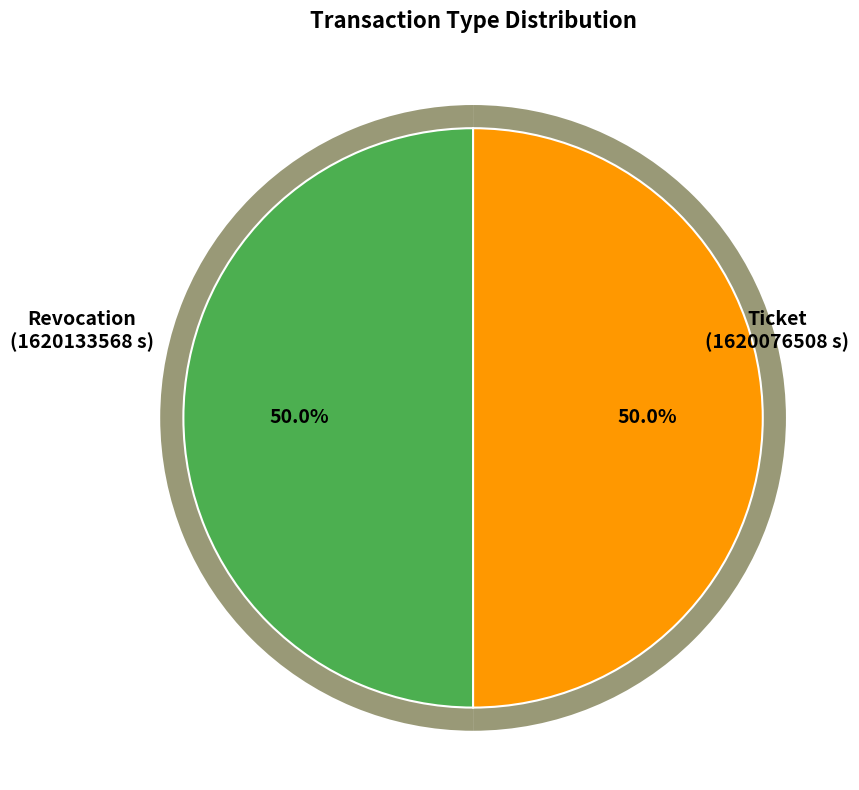

To the nearest percent, what is the combined percentage of Revocation and Ticket?

100%